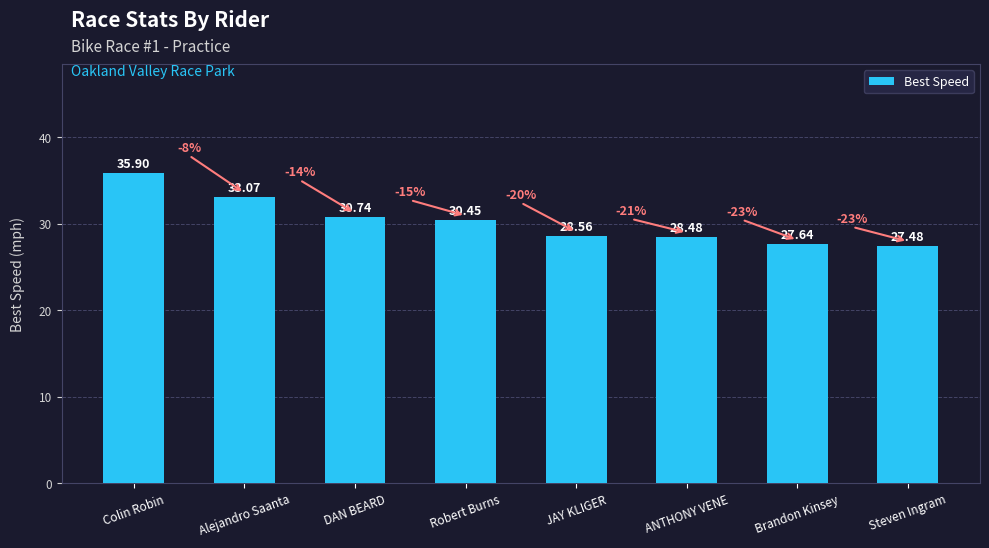

Where does the data first go above 30?

Colin Robin